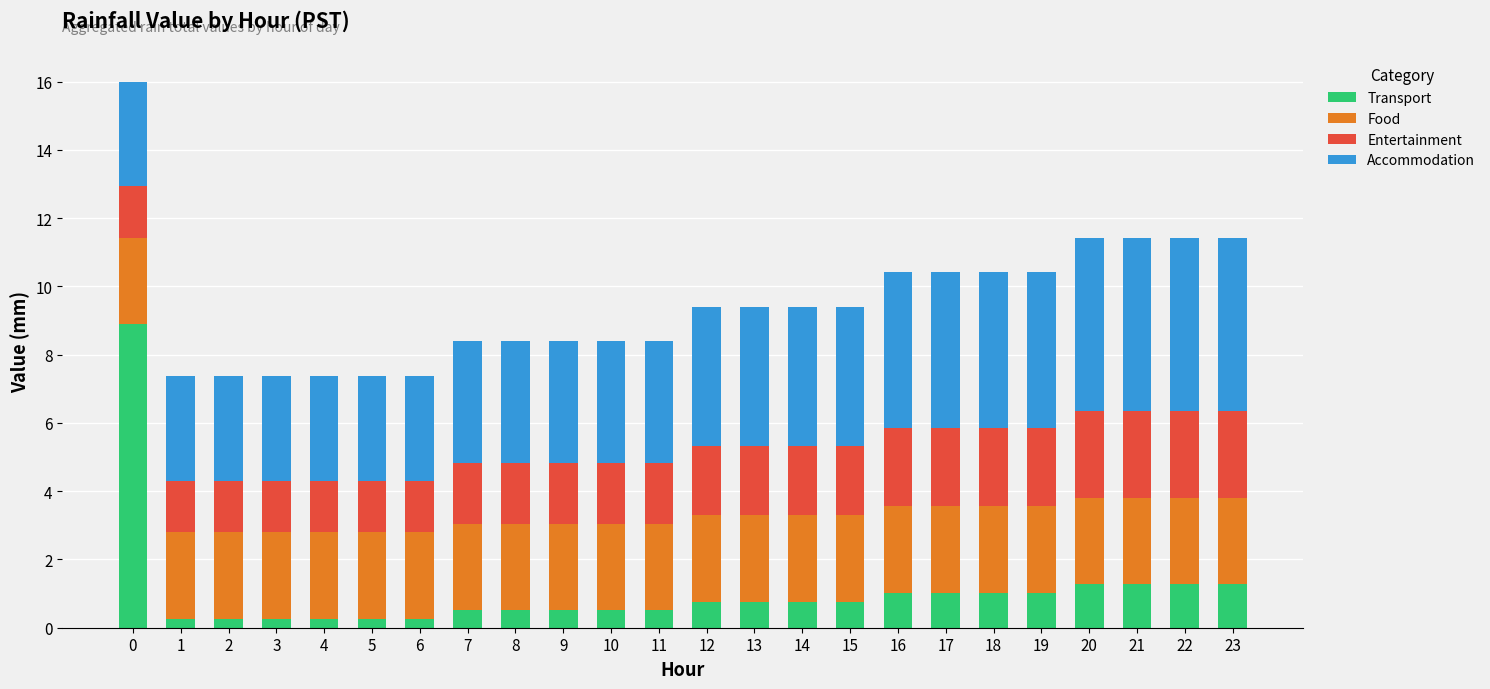

True or false: Transport has a value of 1.3 at 22.

True